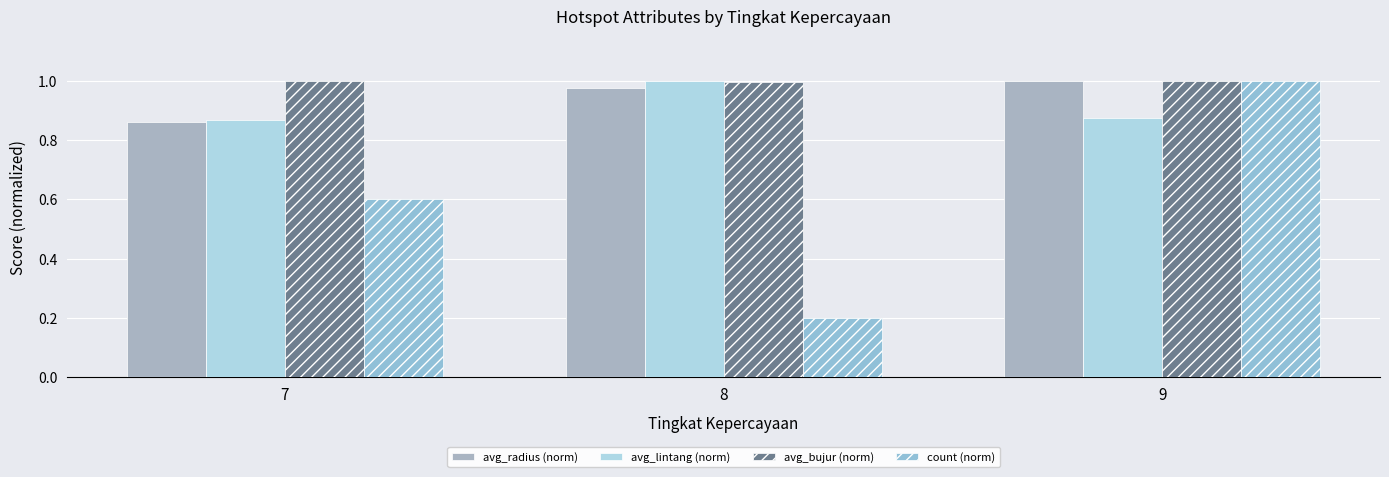

Count the avg_radius (norm) values in the range 0 to 1.

3